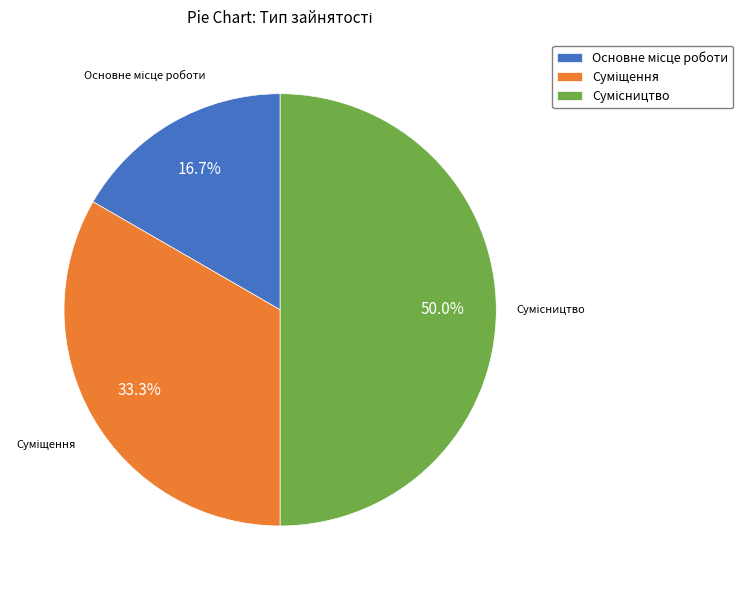

Between Сумісництво and Основне місце роботи, which is larger?

Сумісництво